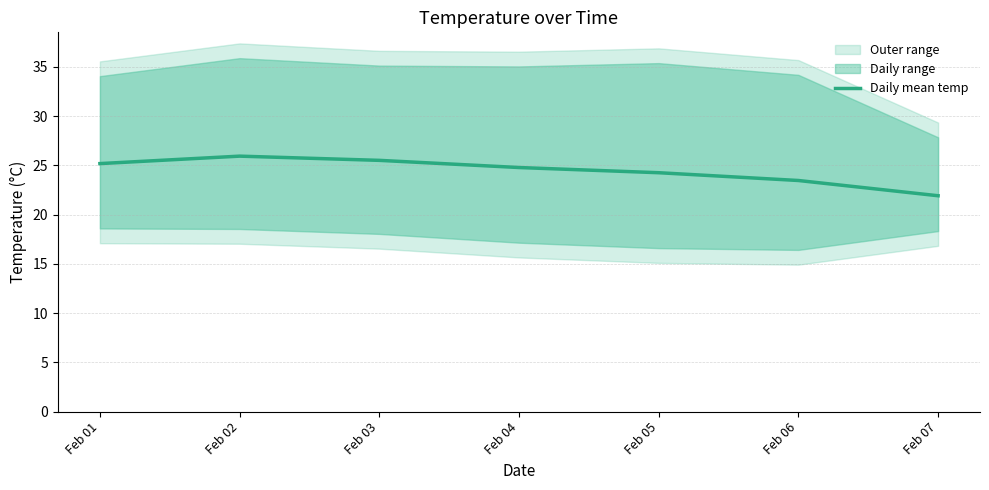

Count the number of categories in the chart.

7